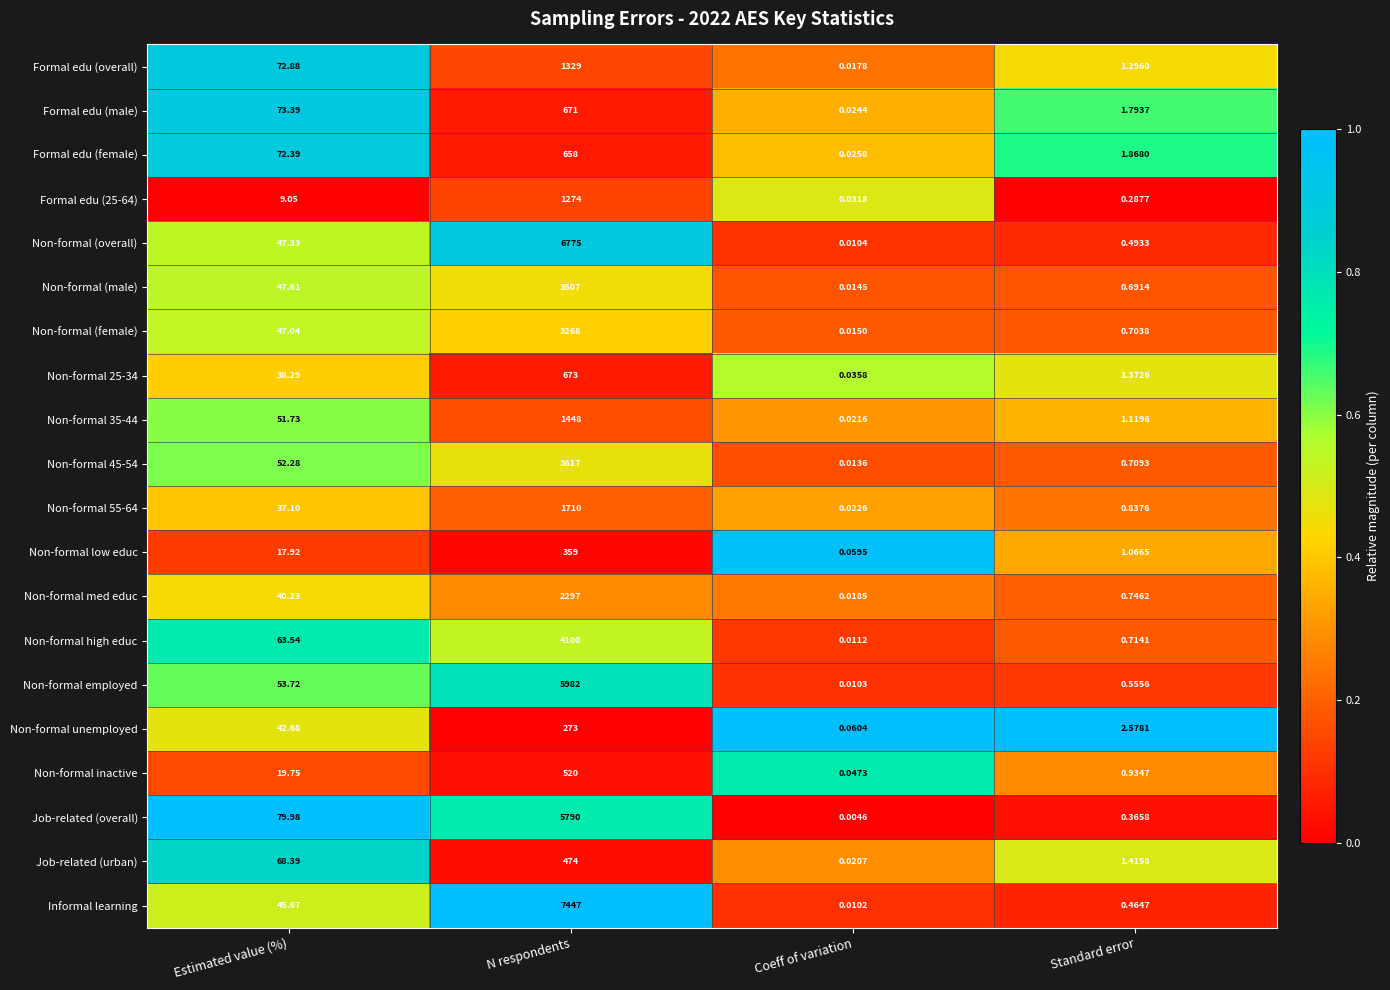

How many distinct data groups are displayed?

20